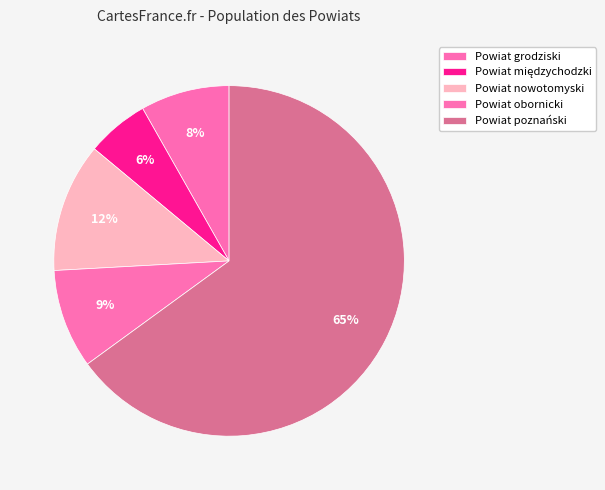

What is the change in value from Powiat międzychodzki to Powiat poznański?

+365440